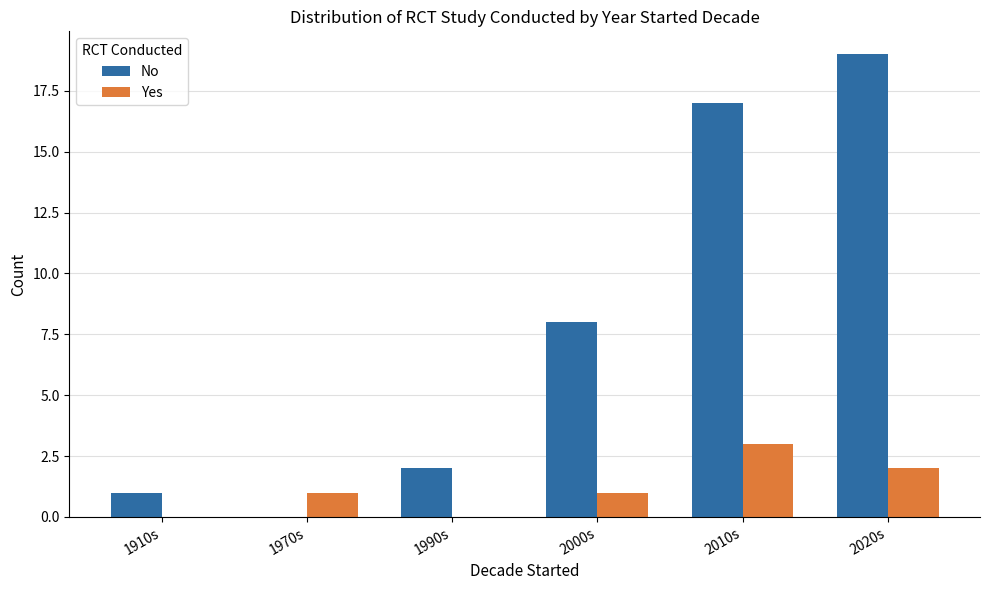

How many values in No are above zero?

5